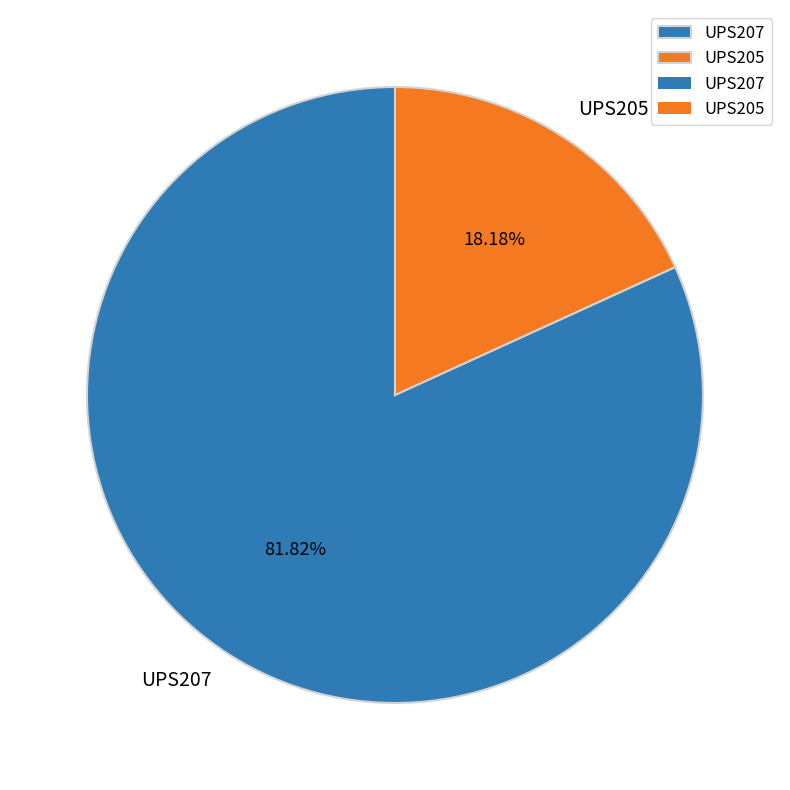

The UPS205 slice represents 18% of the pie. True or false?

True